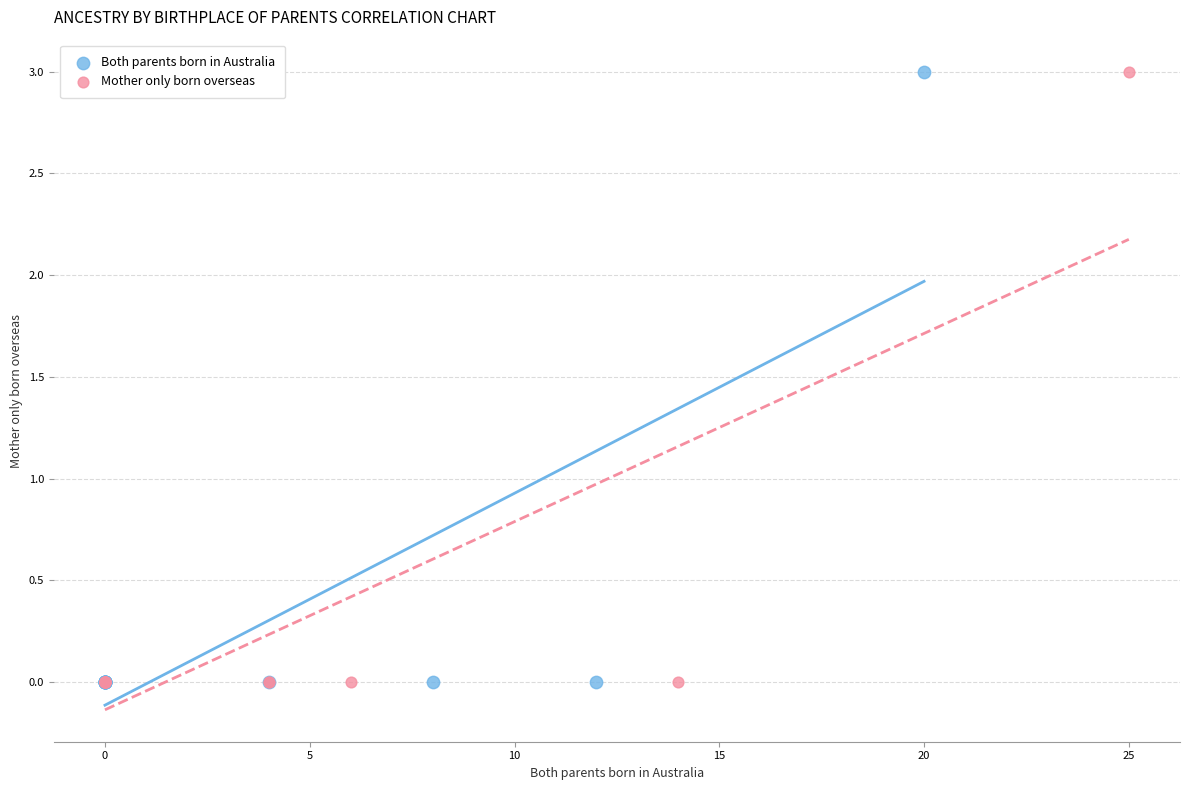

What are all the series names shown in the legend?

Both parents born in Australia, Mother only born overseas